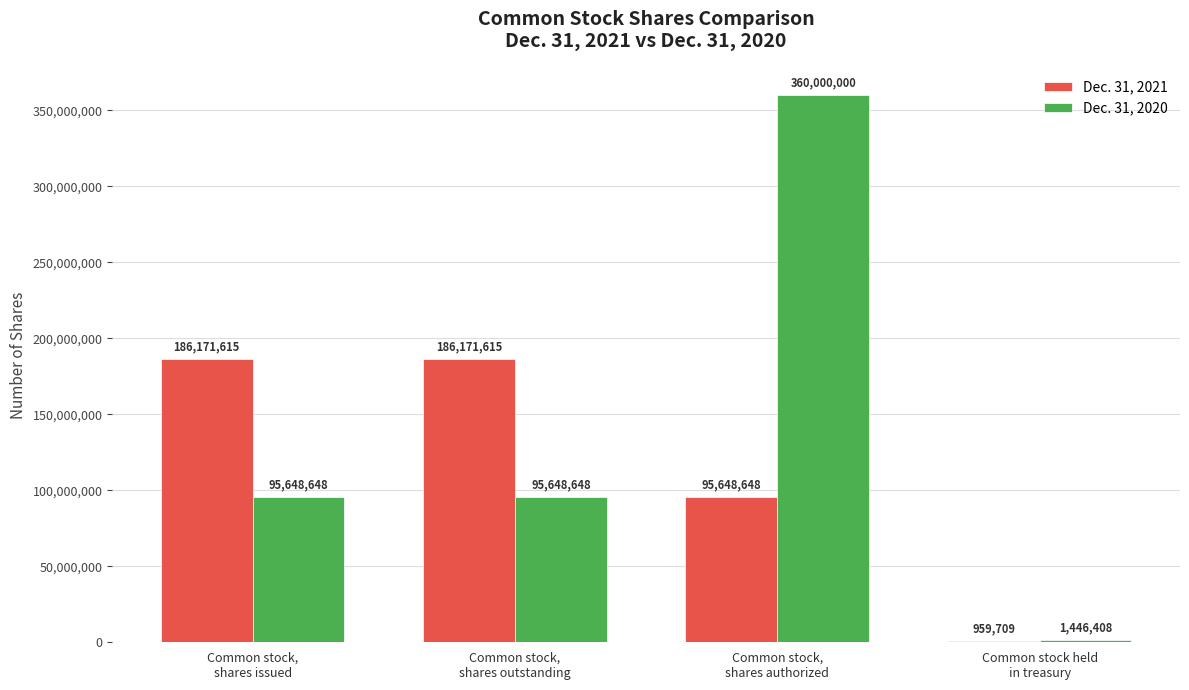

What is the sum of all Dec. 31, 2021 values?

468951587